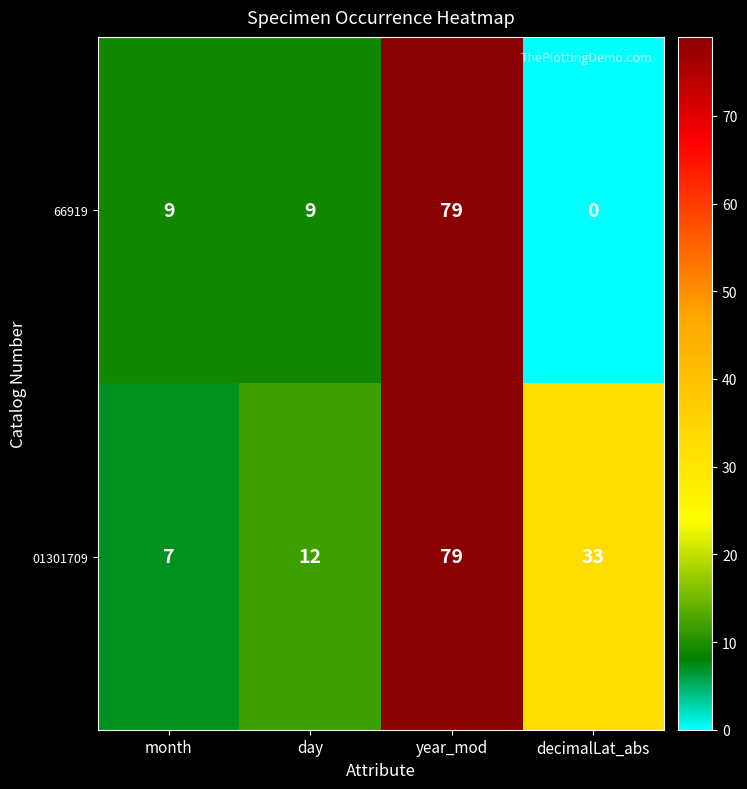

True or false: 01301709 has a value of 13 at decimalLat_abs.

False